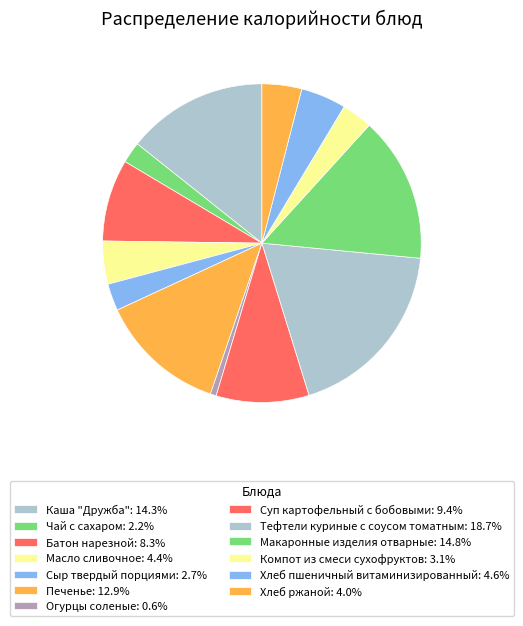

Is it true that Сыр твердый порциями is 8% of the pie?

False